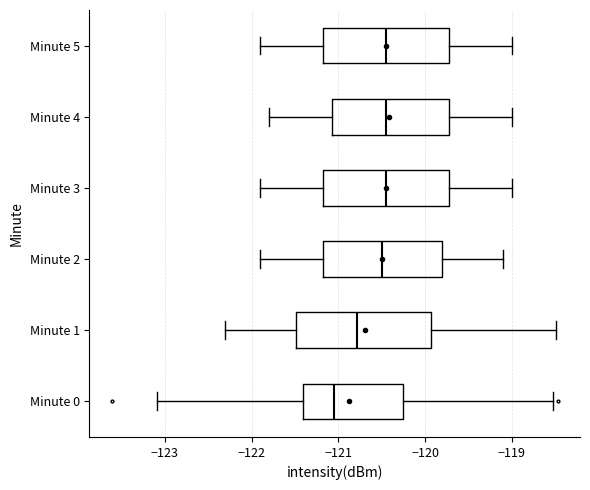

Reading bottom to top, read every box against the x-axis: the position of its median line, the range the box covers, and the ends of its whiskers. The values are not printed on the chart, so give them approximately, as read against the axis.

Minute 0: median -121.0, box -121.4 to -120.3, whiskers -123.1 to -118.5
Minute 1: median -120.8, box -121.5 to -119.9, whiskers -122.3 to -118.5
Minute 2: median -120.5, box -121.2 to -119.8, whiskers -121.9 to -119.1
Minute 3: median -120.4, box -121.2 to -119.7, whiskers -121.9 to -119.0
Minute 4: median -120.4, box -121.1 to -119.7, whiskers -121.8 to -119.0
Minute 5: median -120.4, box -121.2 to -119.7, whiskers -121.9 to -119.0